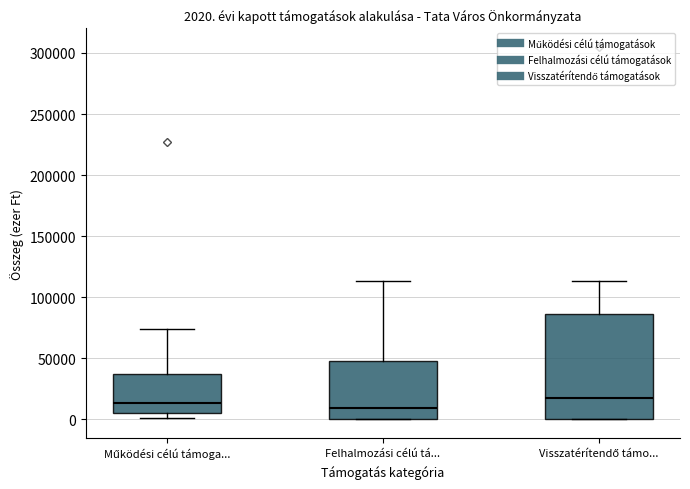

Which box is the tallest, from its lower edge to its upper edge?

Visszatérítendő támo...